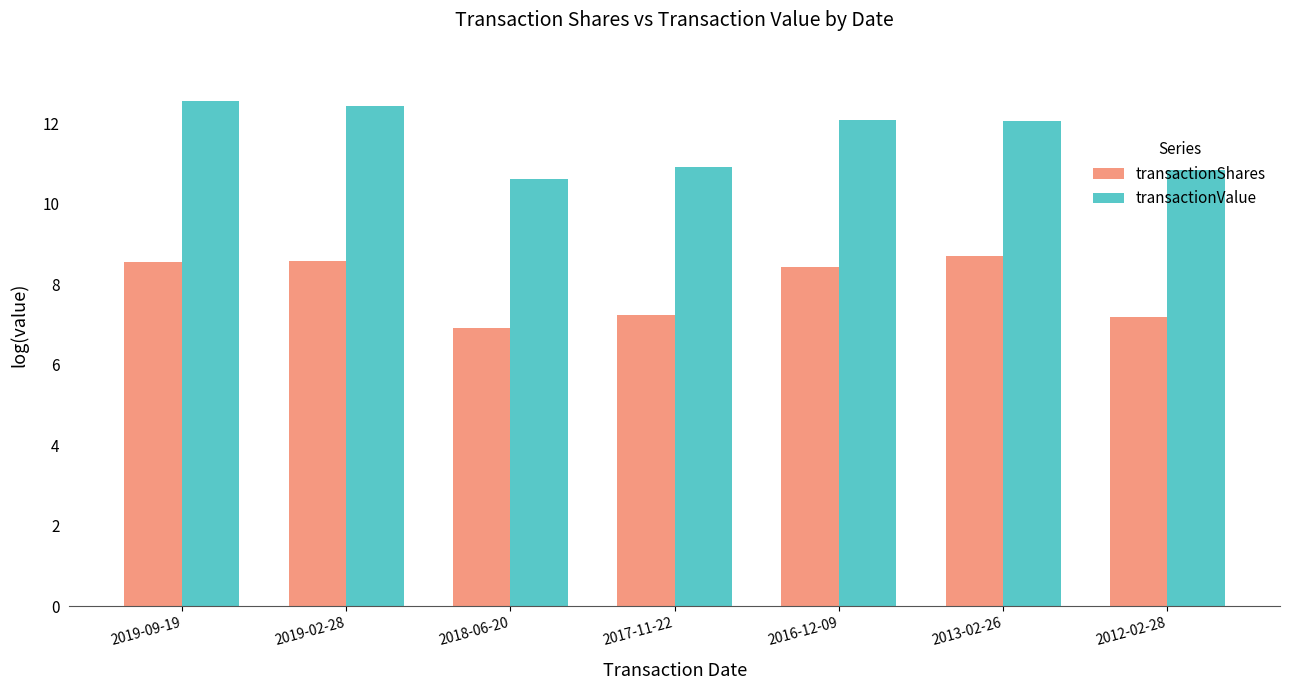

What is the sum of the transactionValue values at 2016-12-09 and 2019-09-19?

24.6